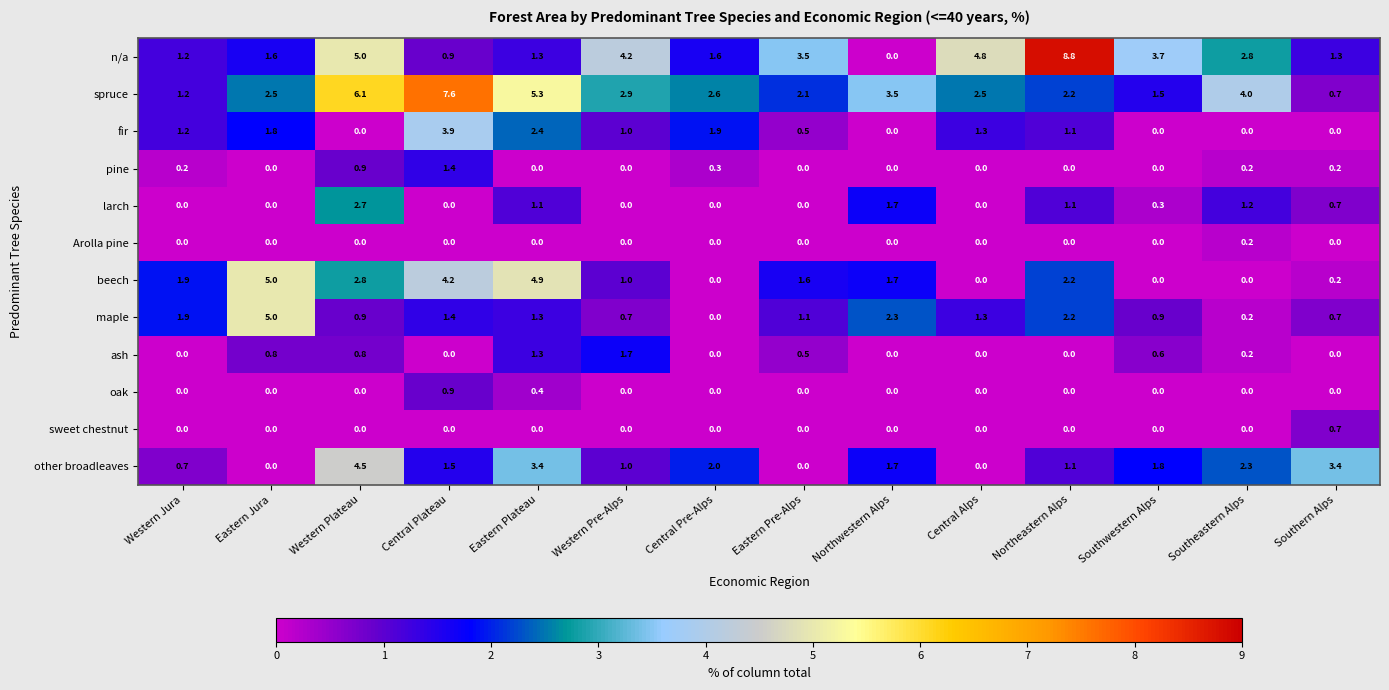

How many categories are shown in the chart?

14